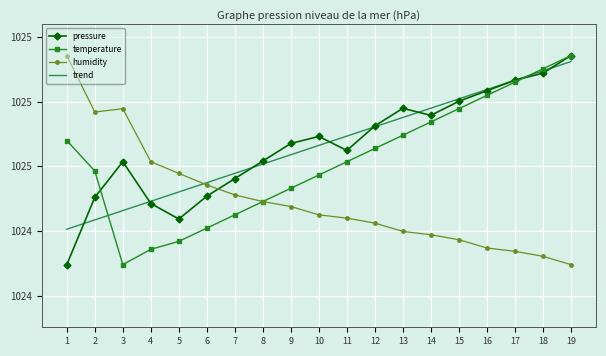

What are all the series names shown in the legend?

pressure, temperature, humidity, trend